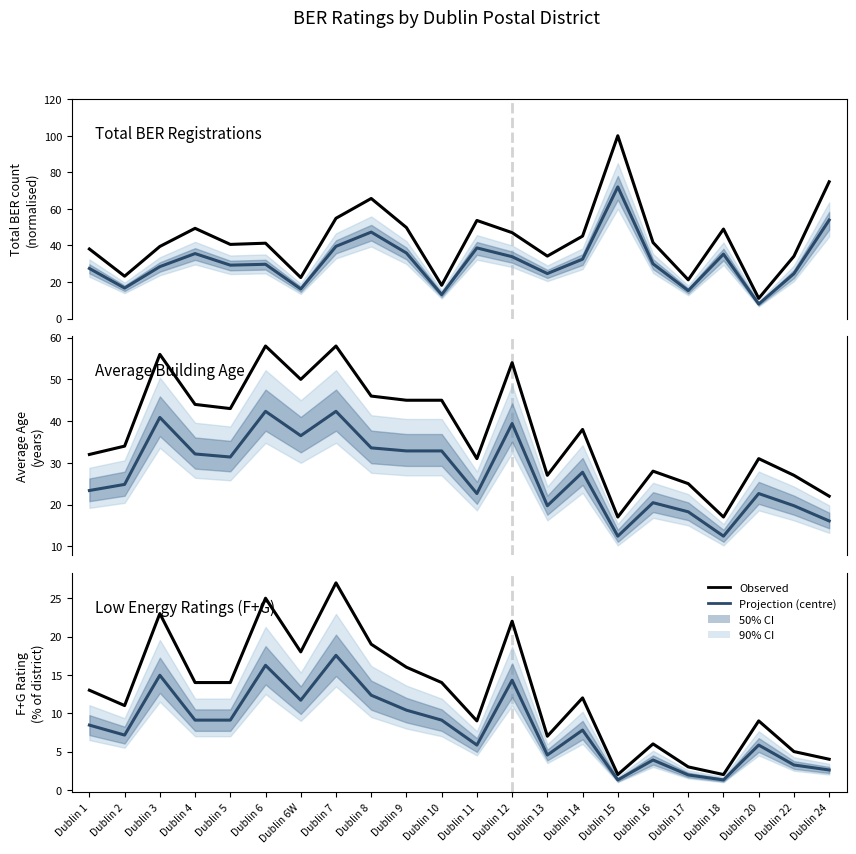

How many interior local valleys does the Total (normalised) series have?

7